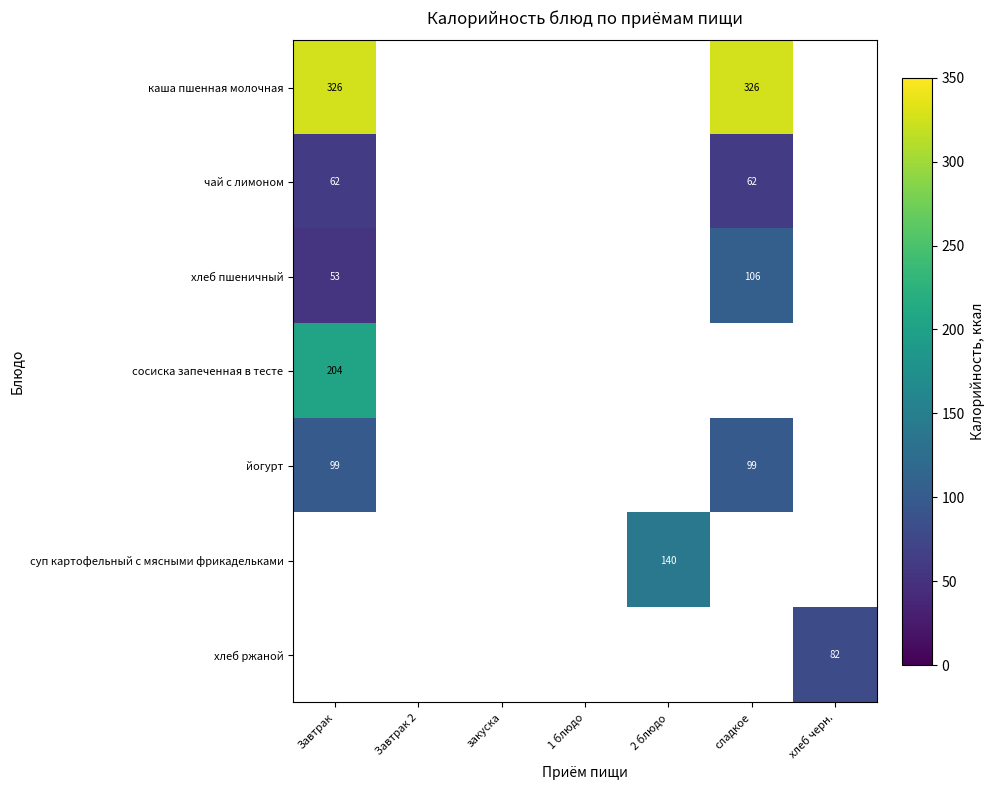

At which label is сосиска запеченная в тесте closest to 204?

Завтрак